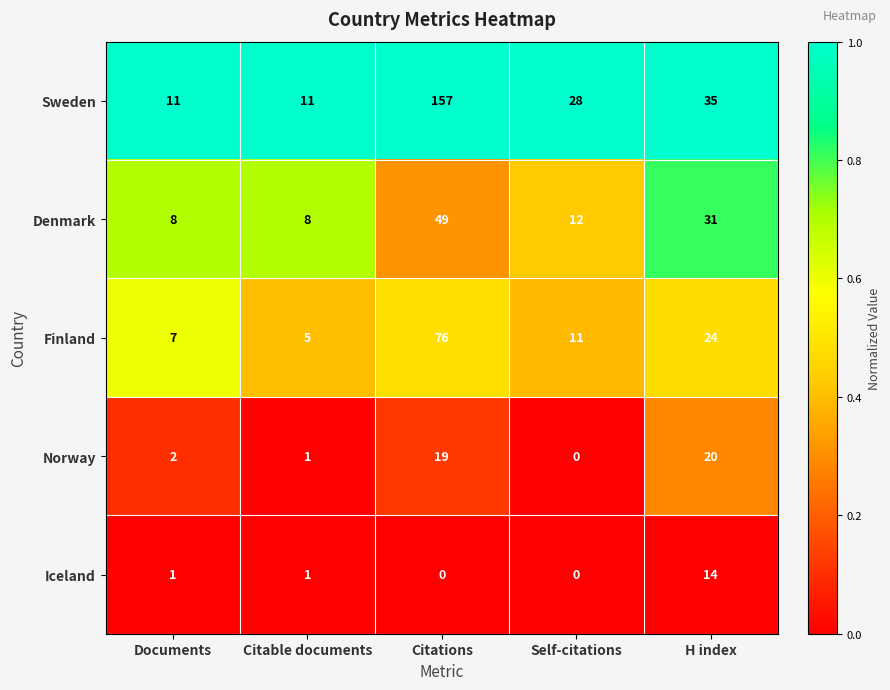

The Finland series shows 7 at Documents. True or false?

True